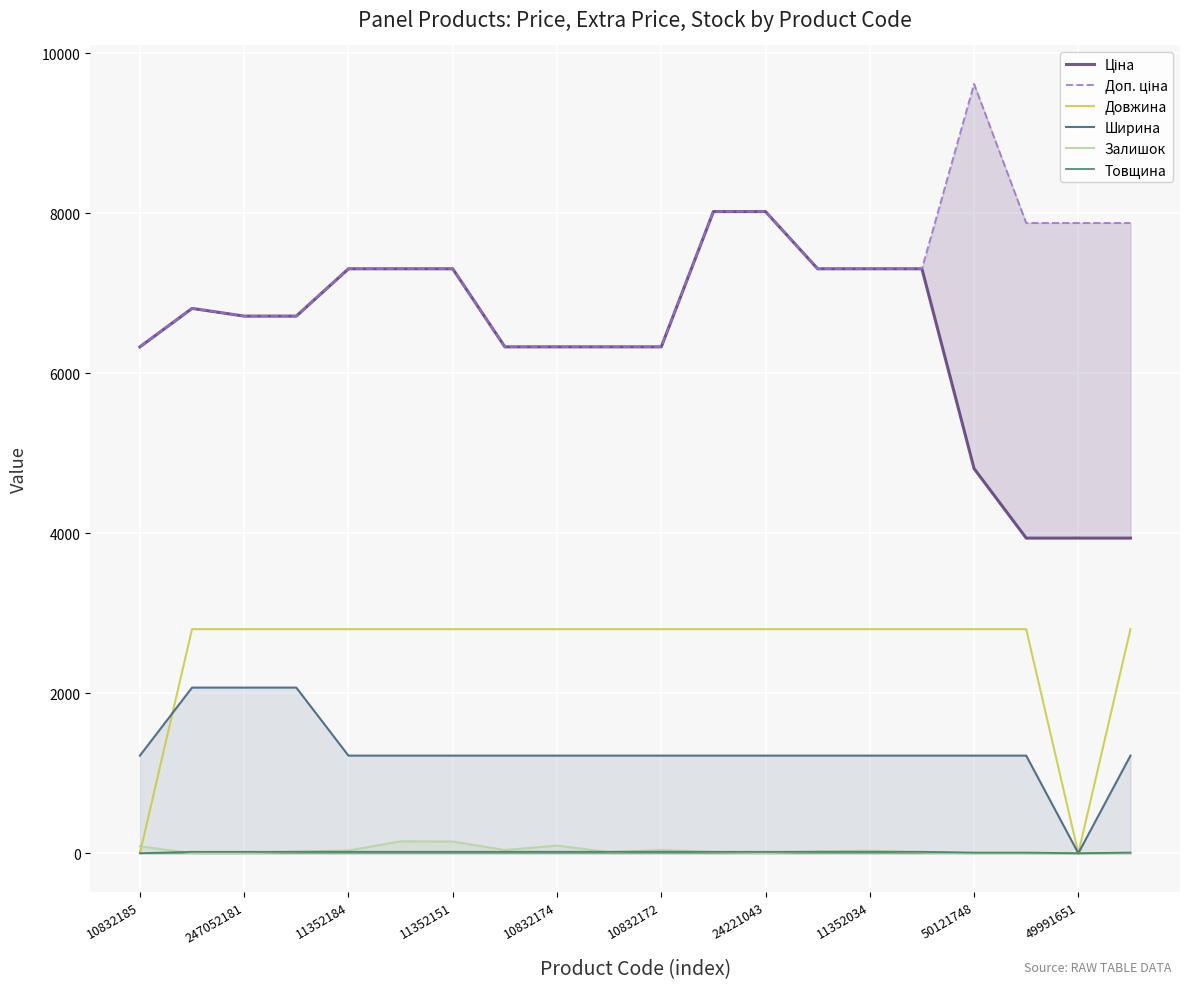

True or false: Ширина has a value of 1805 at 10832185.

False